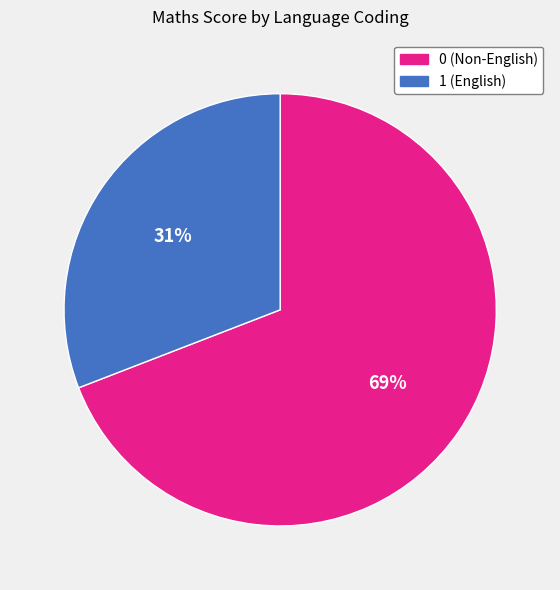

To the nearest percent, what is the average slice percentage?

50%